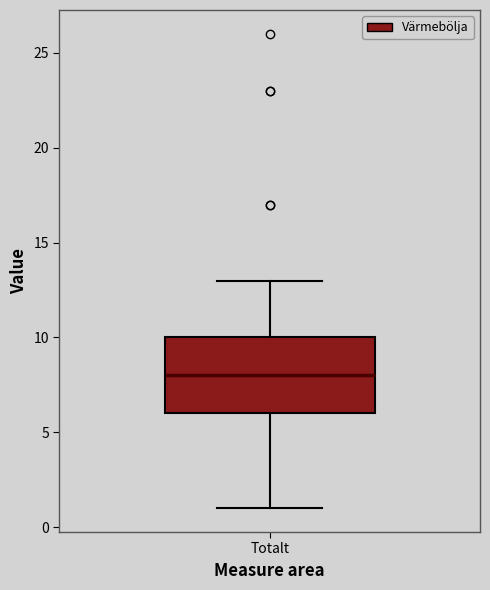

Transcribe this box plot: give where the median line is, the range the box spans, and where the two whiskers end, as read against the y-axis. The values are not printed on the chart, so give them approximately, as read against the axis.

median 8, box 6 to 10, whiskers 1 to 13